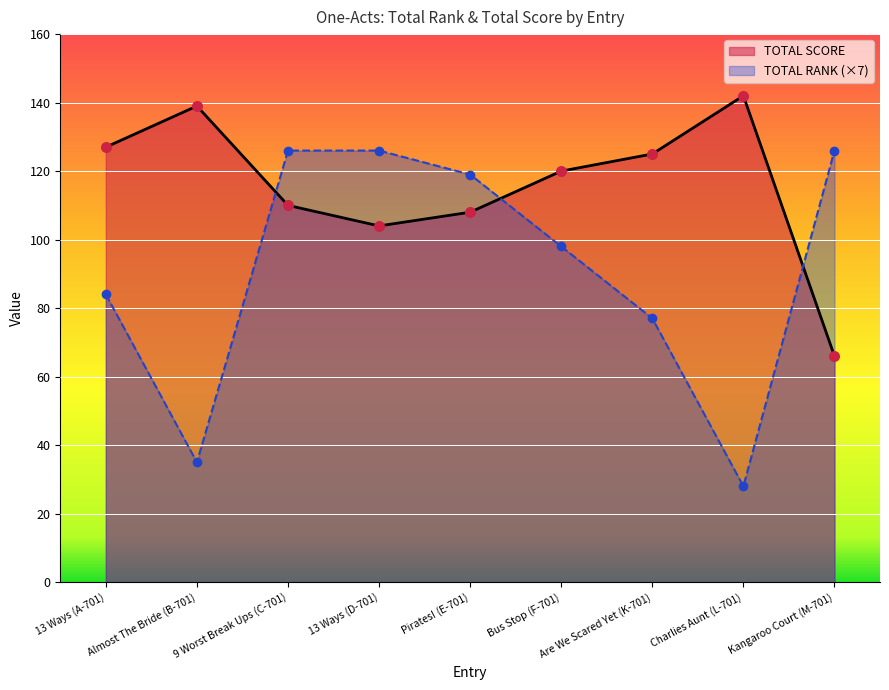

Which series has the largest Y range (max minus min)?

TOTAL RANK